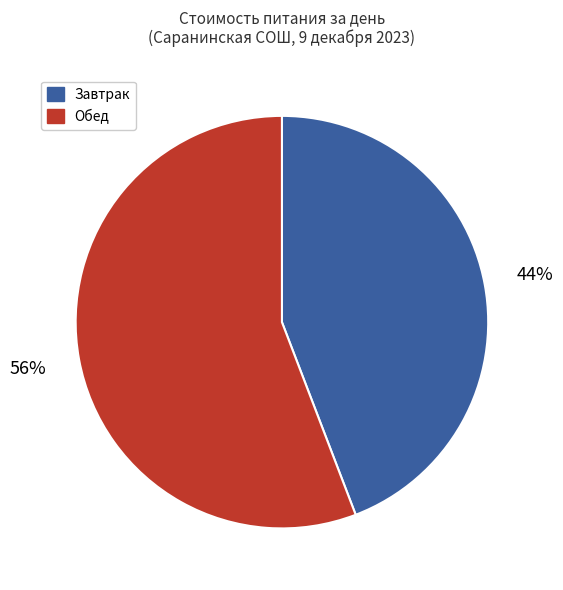

To the nearest percent, what is the difference between the largest and smallest slice percentages?

12%